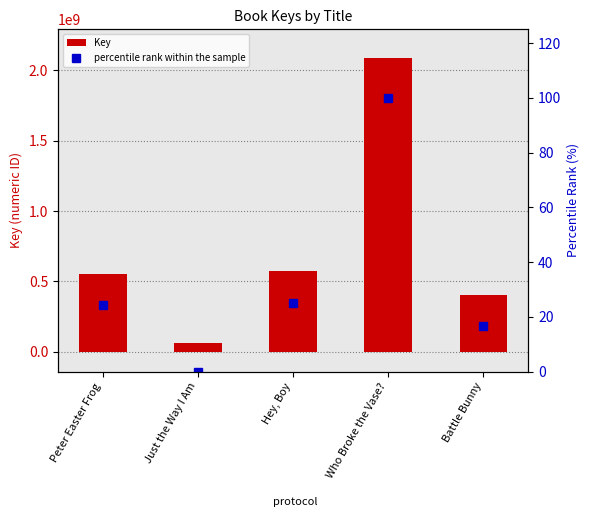

What is the minimum value for Key?

61809505